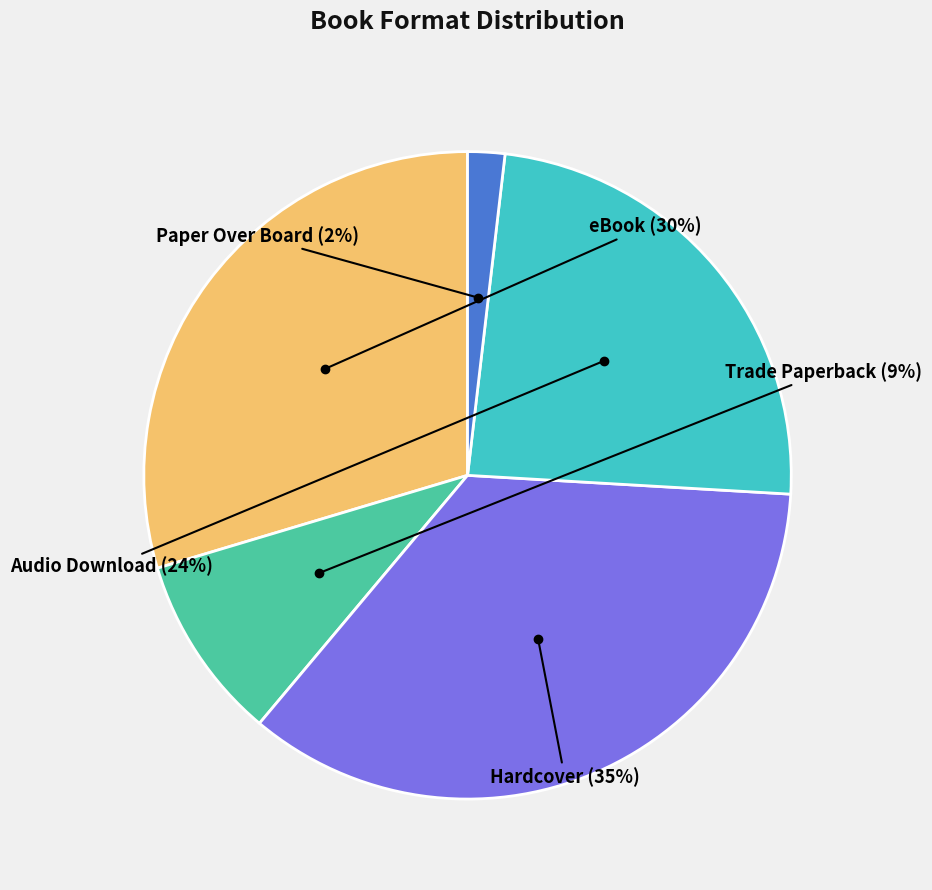

Is there any slice that represents more than half of the pie?

No